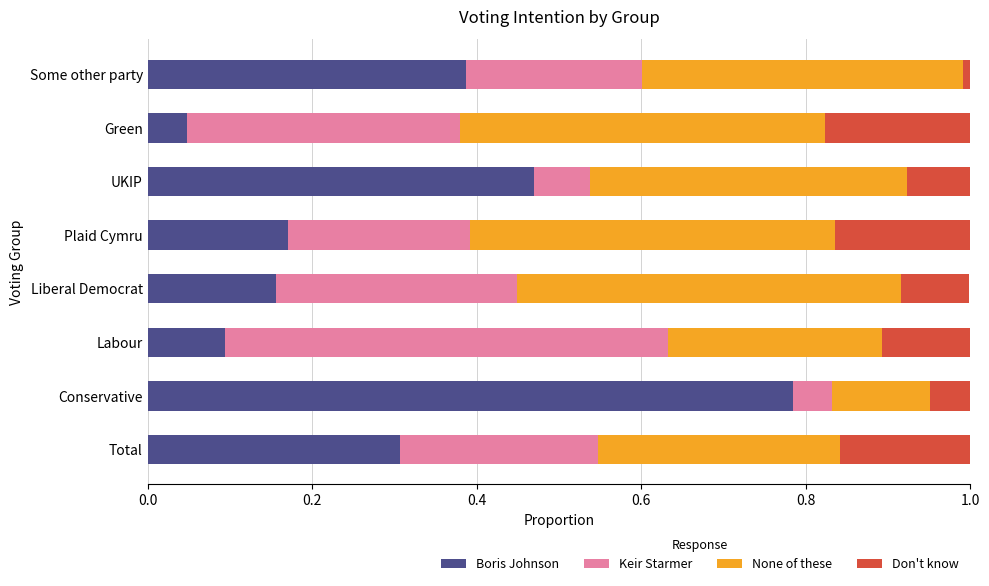

What is the total value across all series at Total?

1.0